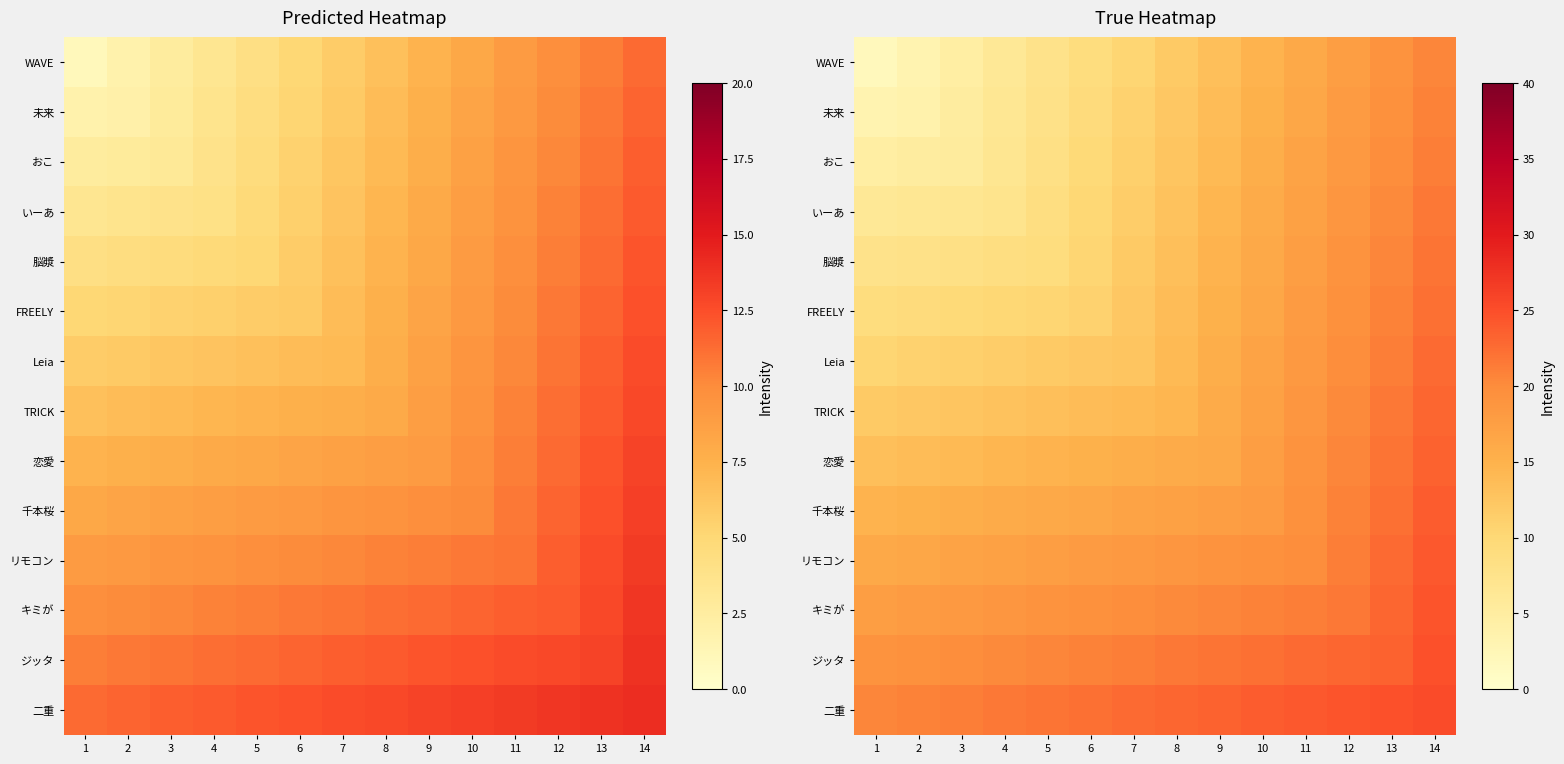

Which has a higher value, 3 or 11?

11